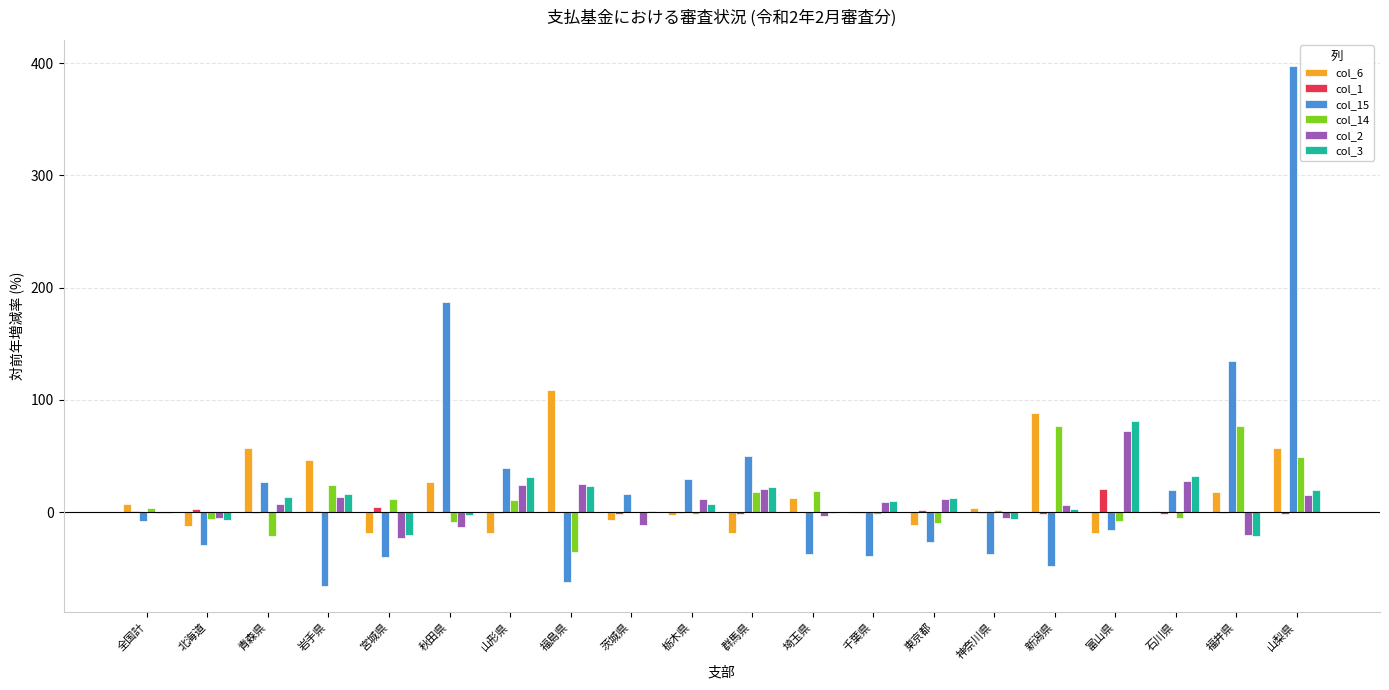

Which series has the largest range (max minus min)?

col_15